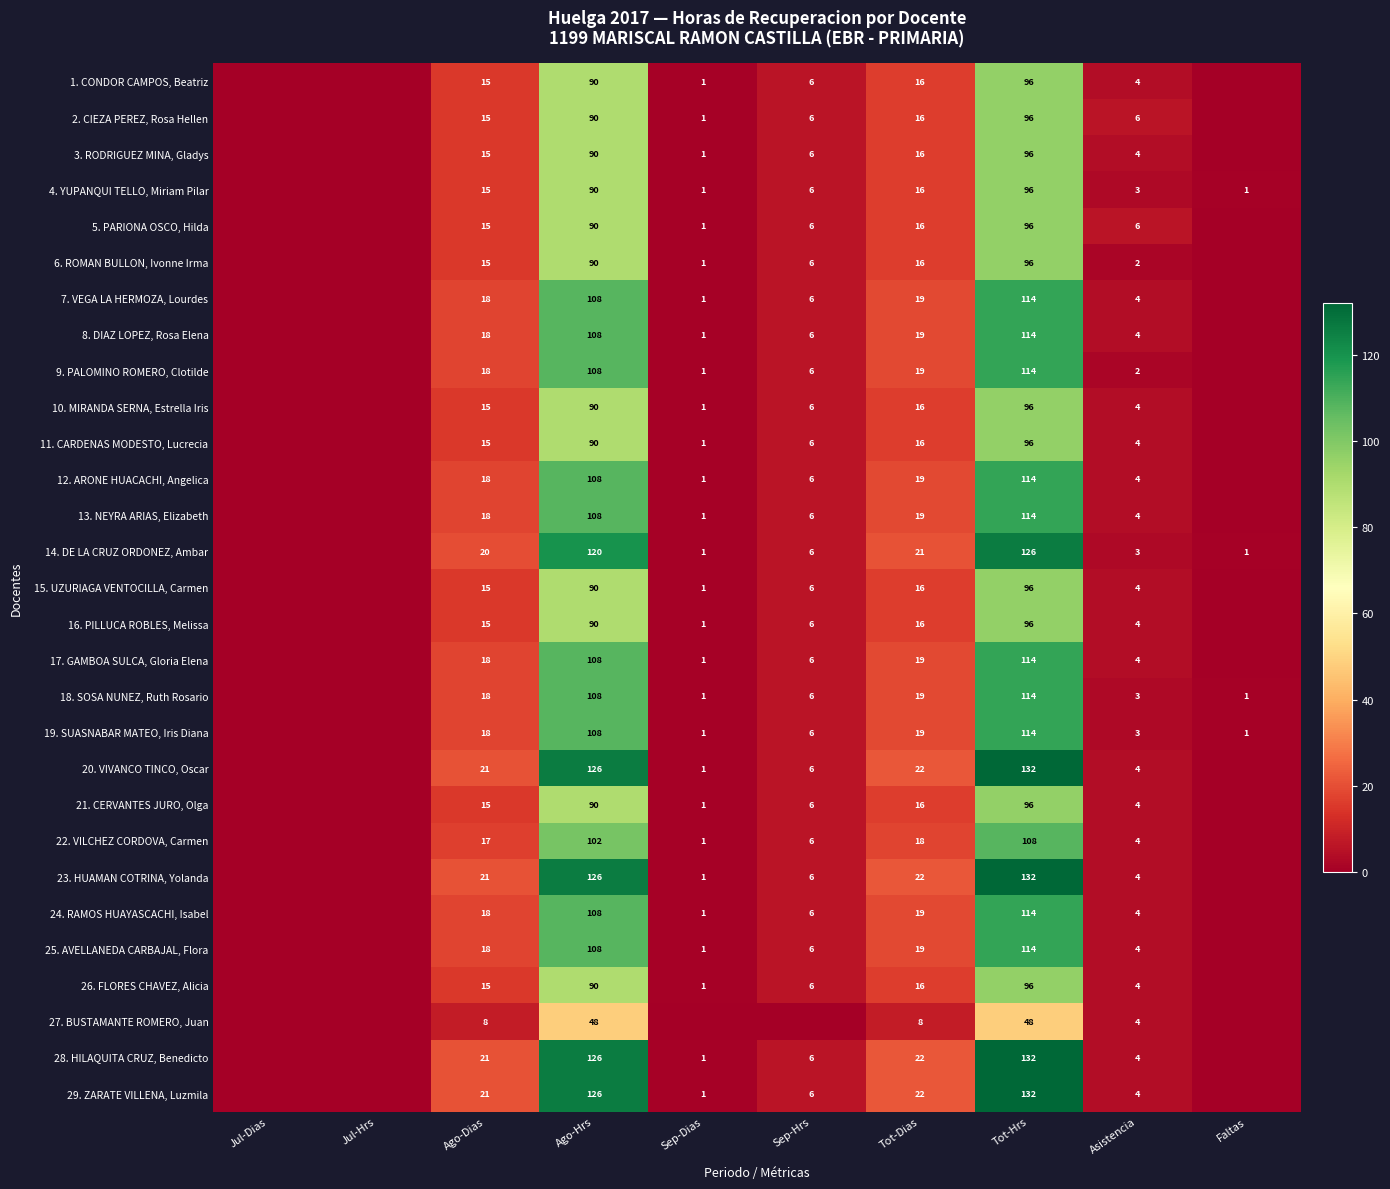

The 9. PALOMINO ROMERO, Clotilde series shows 1 at Sep-Dias. True or false?

True